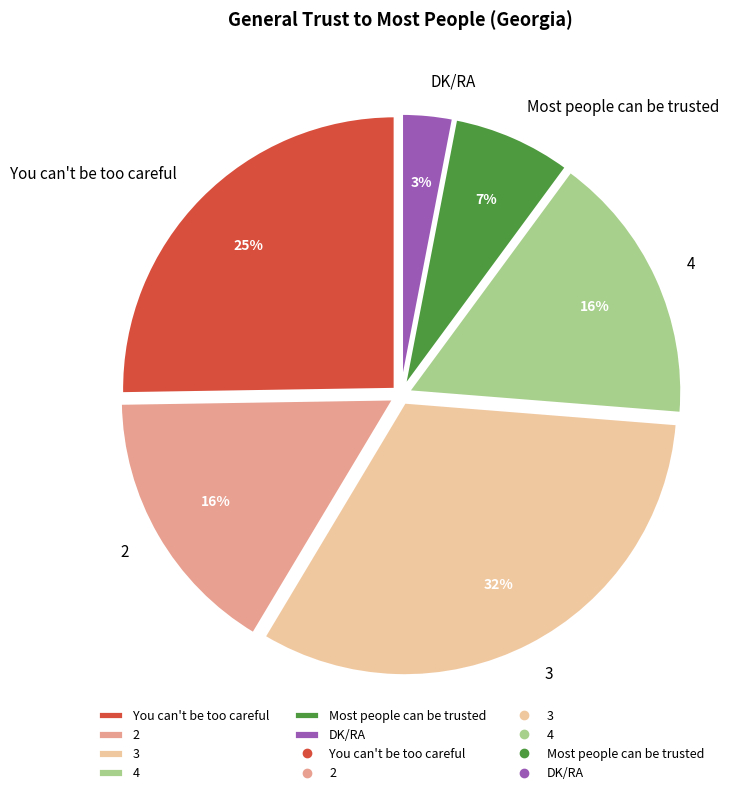

To the nearest percent, what is the difference between the Most people can be trusted and DK/RA slice percentages?

4%